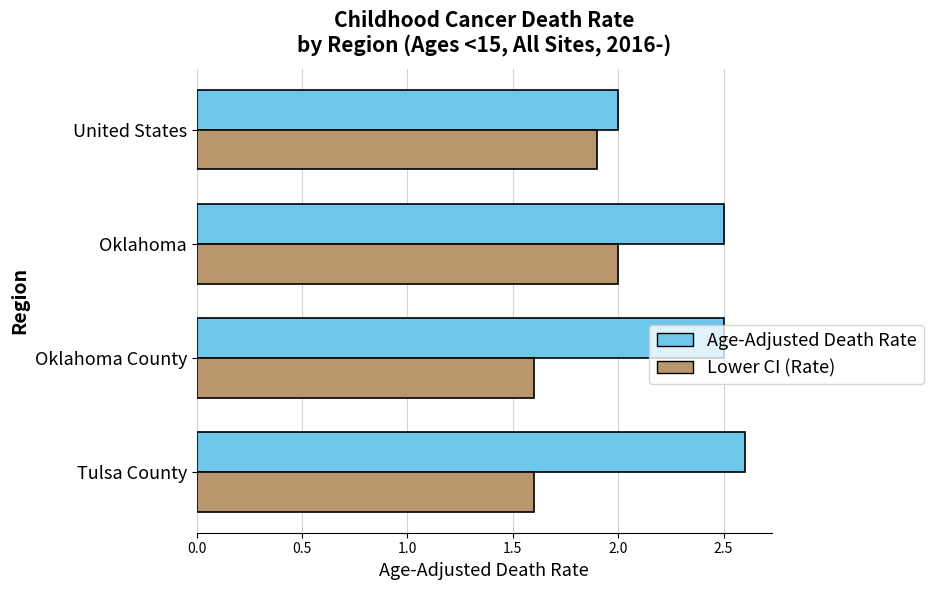

The Age-Adjusted Death Rate series shows 2.5 at Oklahoma. True or false?

True